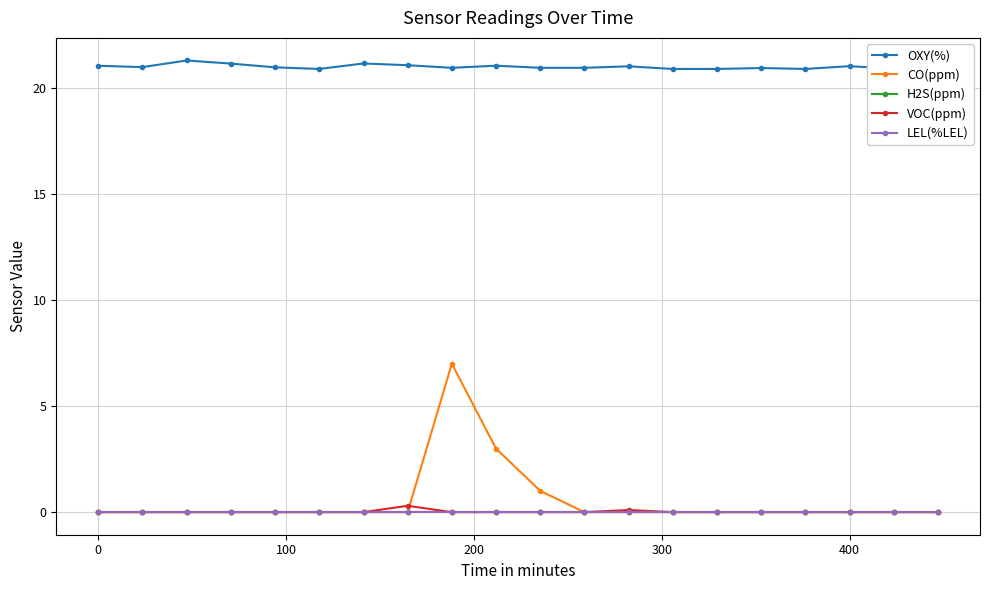

The OXY(%) series shows 10.9 at 14. True or false?

False